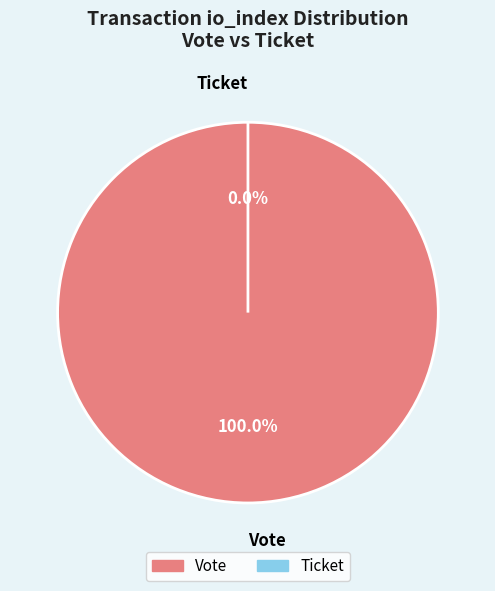

What is the change in value from Vote to Ticket?

-1